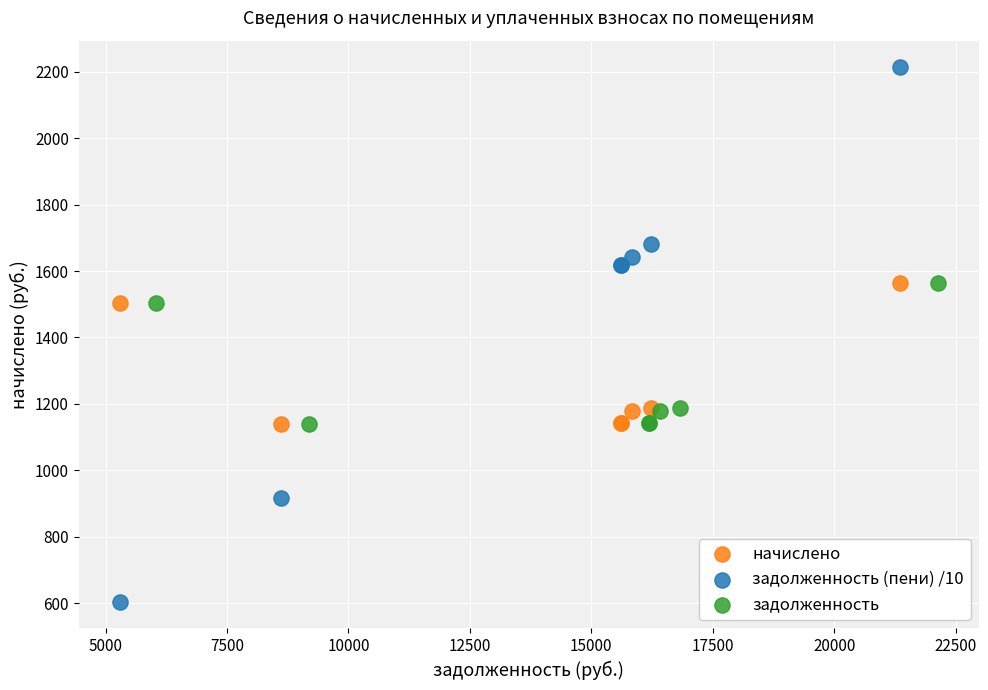

Which series has the largest Y range (max minus min)?

задолженность (пени) /10